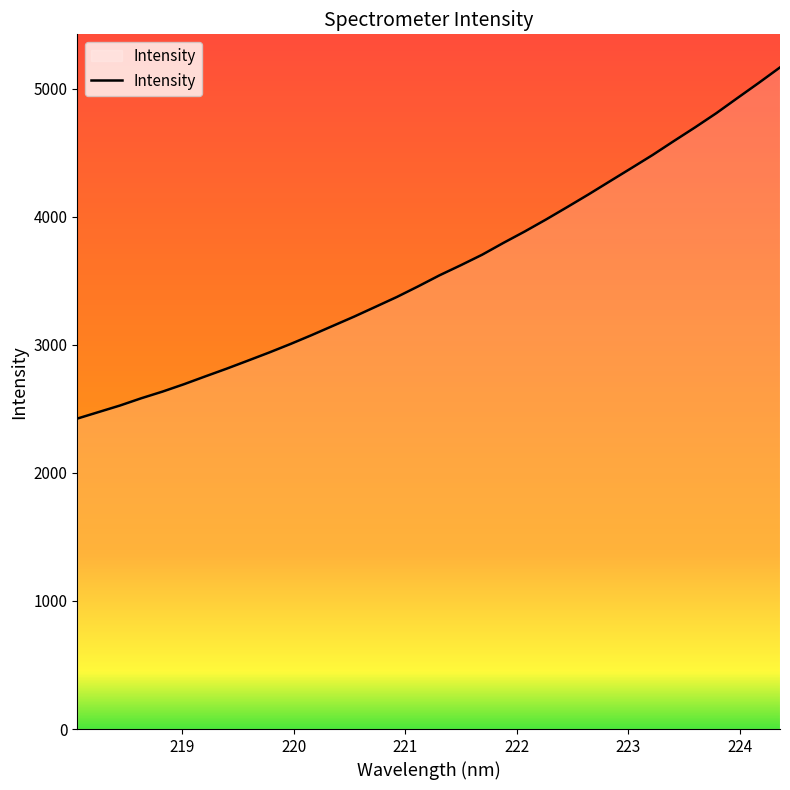

What is the greatest value displayed?

5166.8